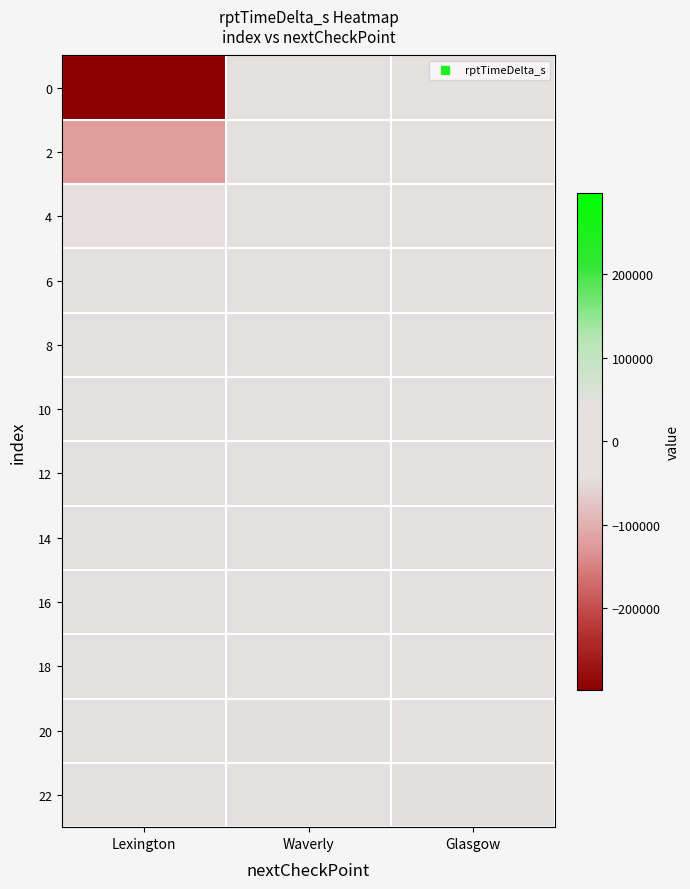

Count the number of data series in this chart.

12